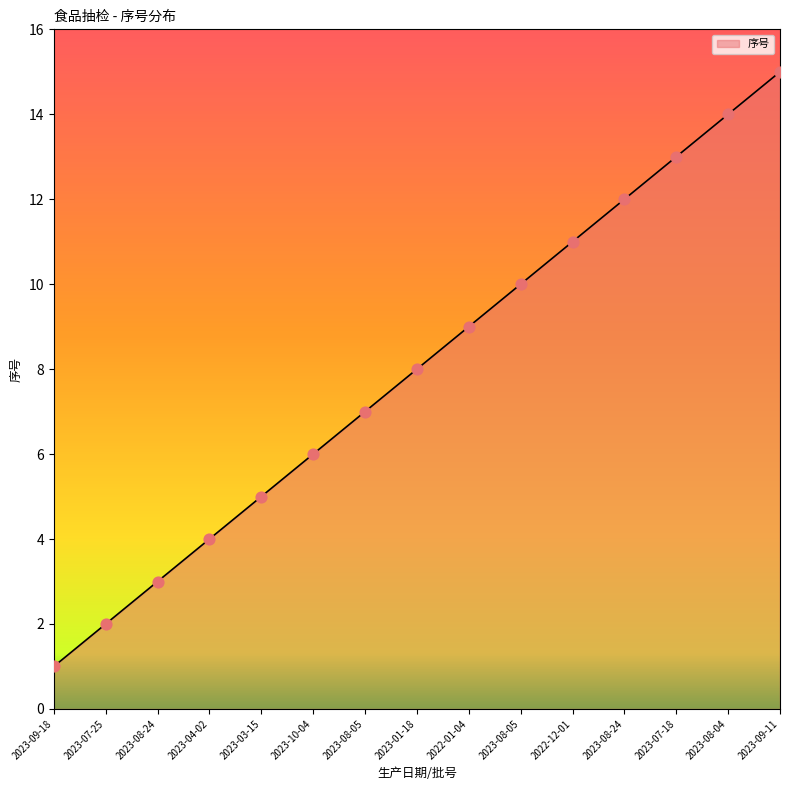

Between 2023-01-18 and 2023-09-18, which is larger?

2023-01-18